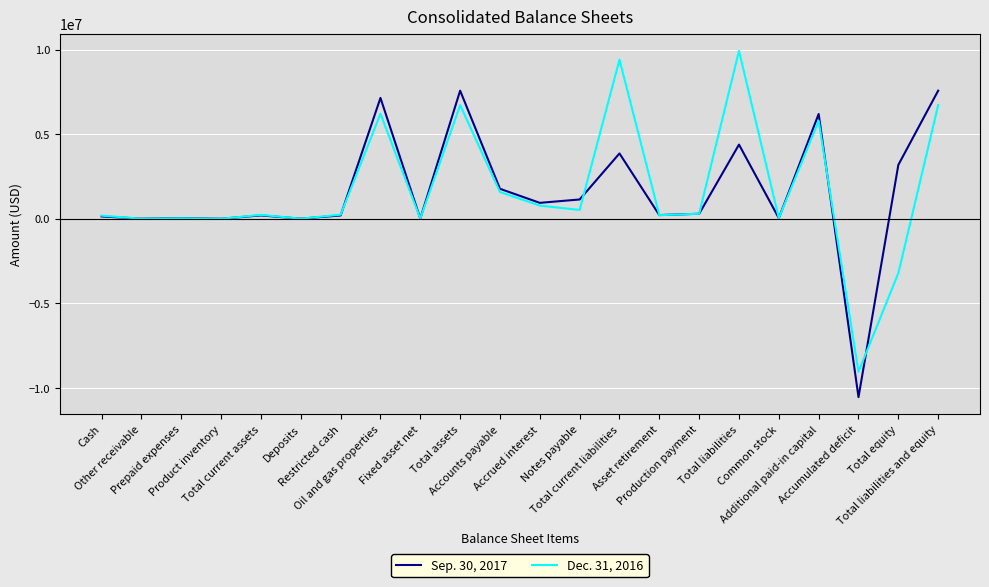

What is the smallest value displayed?

-10532624